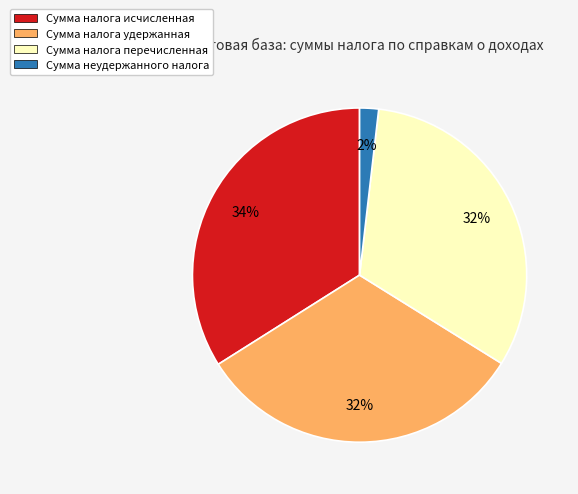

How many slices are in this pie chart?

4